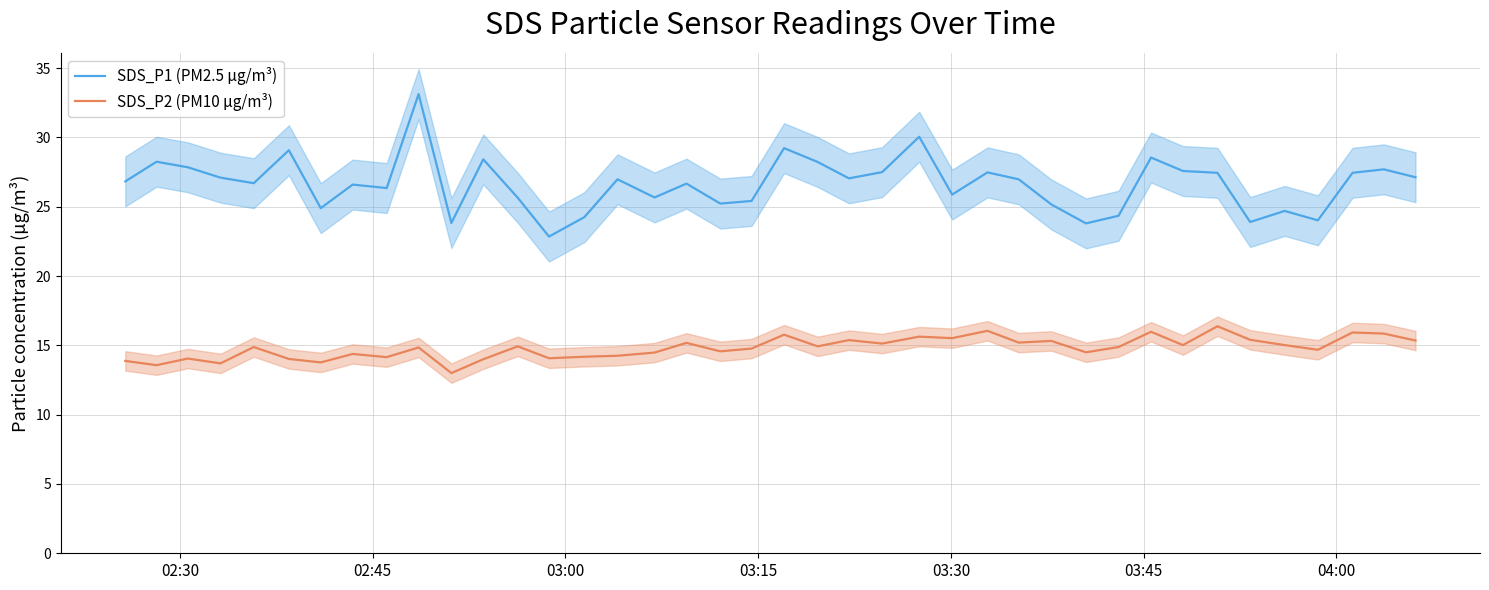

Rank the series by their average value, from lowest to highest.

SDS_P2 (PM10 µg/m³), SDS_P1 (PM2.5 µg/m³)